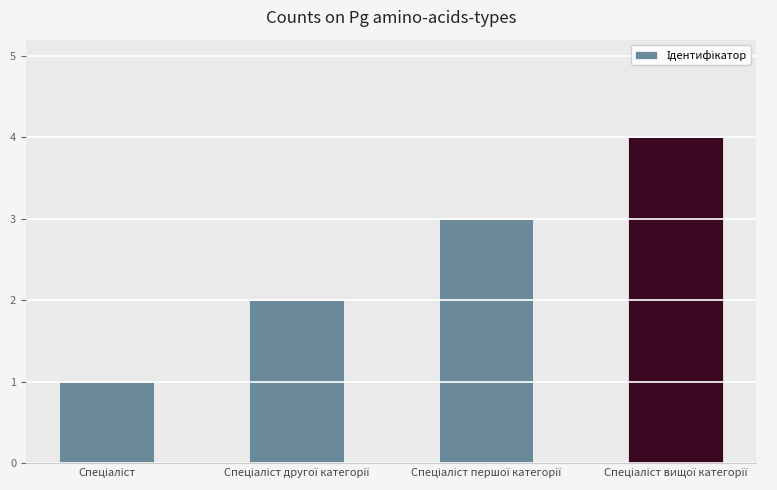

What is the difference between the maximum and minimum values?

3